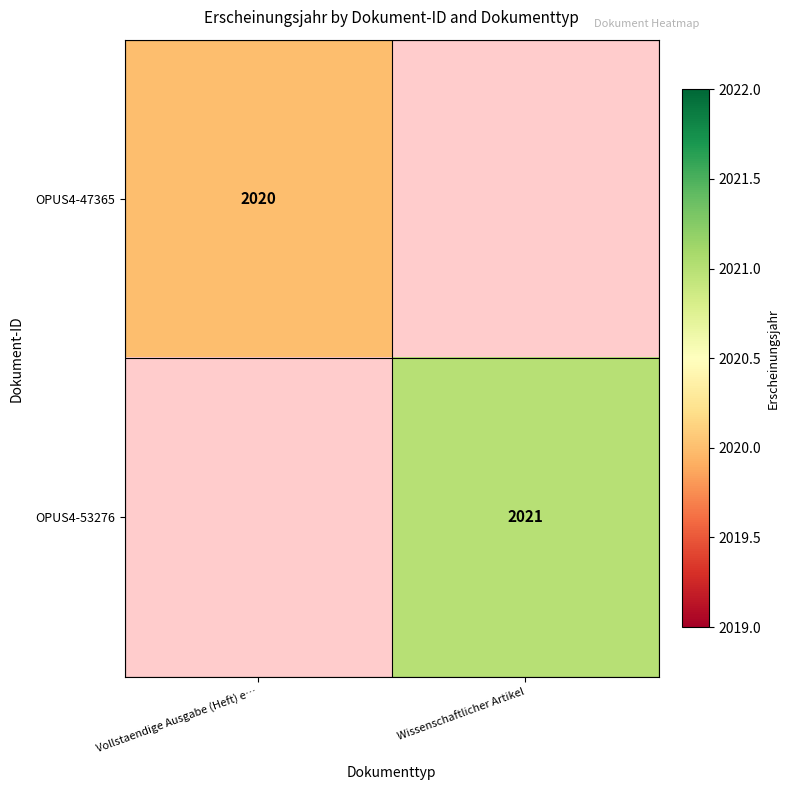

The value of OPUS4-53276 at Wissenschaftlicher Artikel is 2906. True or false?

False